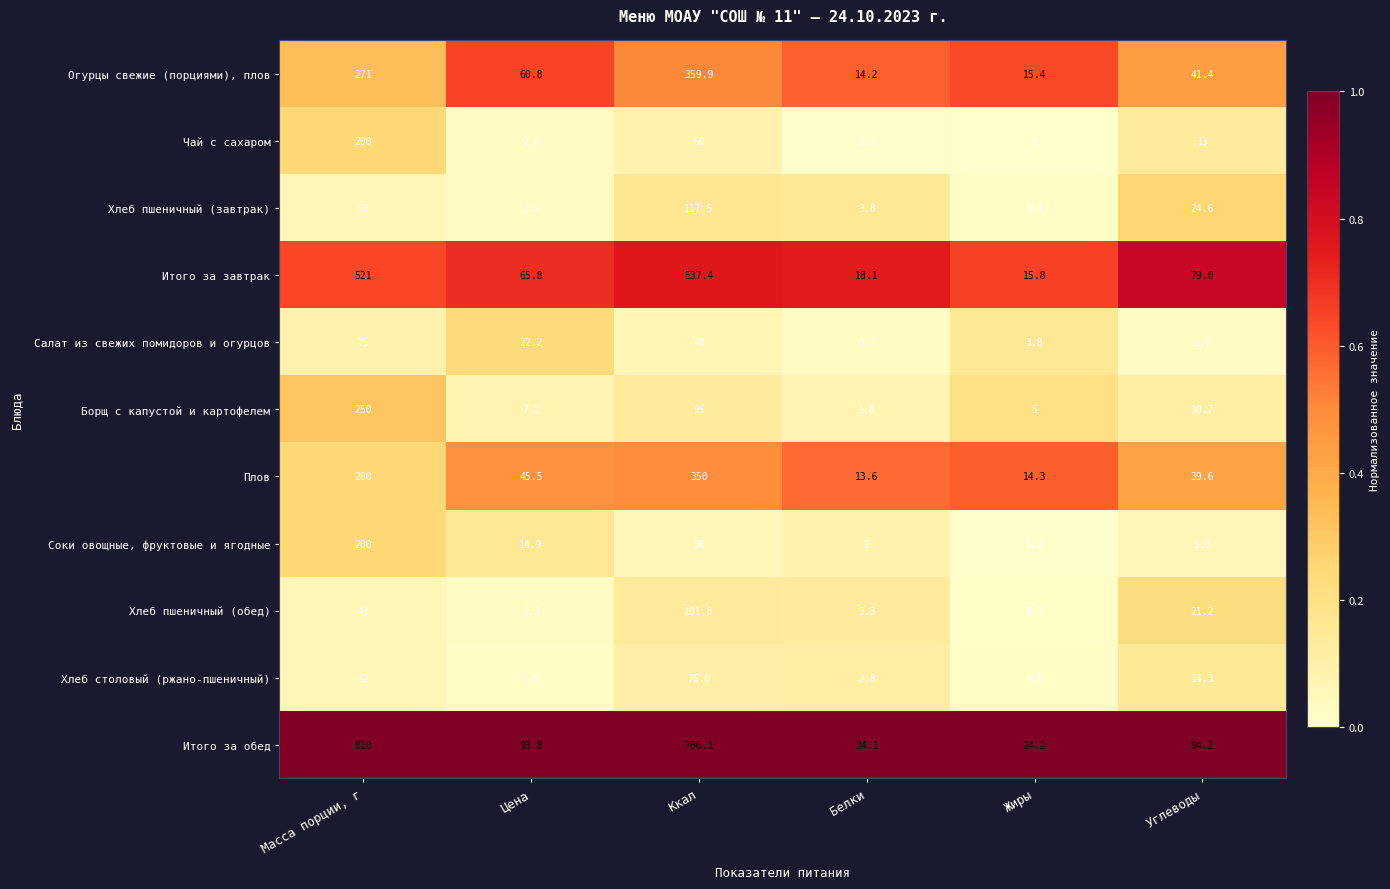

What is the average value of the Огурцы свежие (порциями), плов series?

127.1